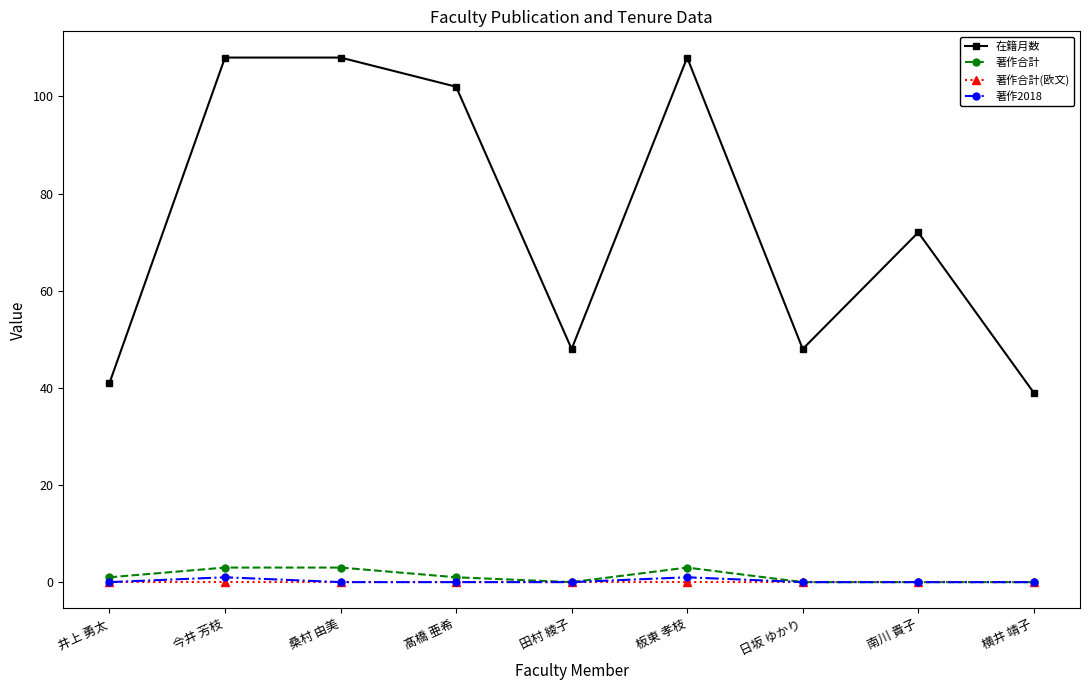

How many distinct data groups are displayed?

4